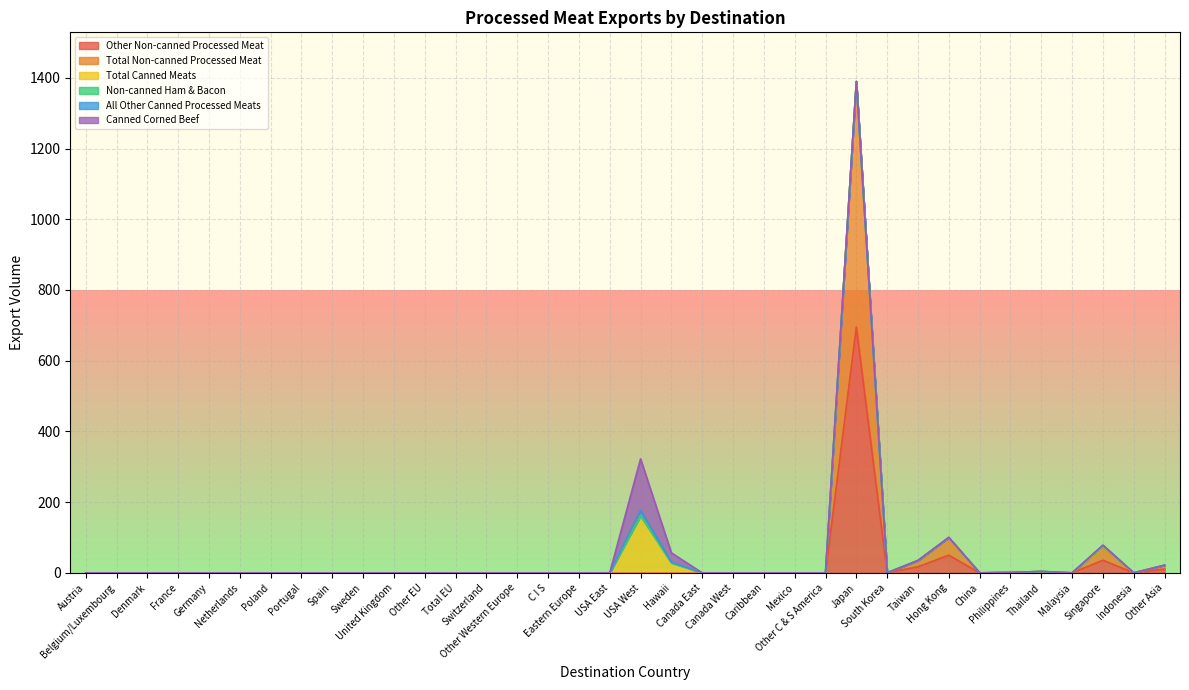

How many interior local valleys does the Total Non-canned Processed Meat series have?

4